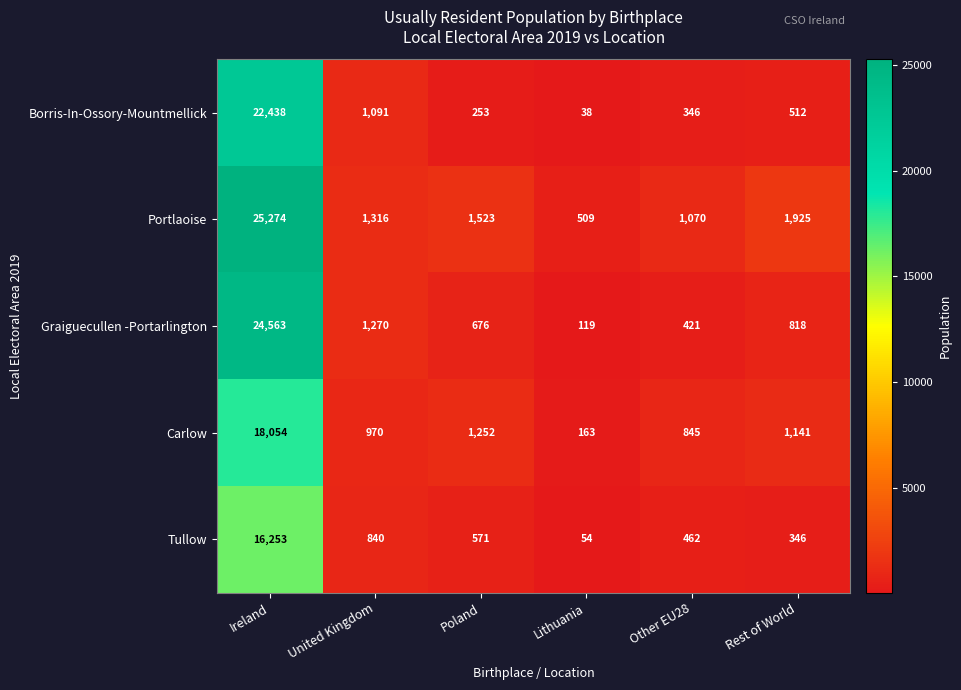

Reading right to left, extract all data points from this chart.

Borris-In-Ossory-Mountmellick: Rest of World=512	Other EU28=346	Lithuania=38	Poland=253	United Kingdom=1091	Ireland=22438
Portlaoise: Rest of World=1925	Other EU28=1070	Lithuania=509	Poland=1523	United Kingdom=1316	Ireland=25274
Graiguecullen -Portarlington: Rest of World=818	Other EU28=421	Lithuania=119	Poland=676	United Kingdom=1270	Ireland=24563
Carlow: Rest of World=1141	Other EU28=845	Lithuania=163	Poland=1252	United Kingdom=970	Ireland=18054
Tullow: Rest of World=346	Other EU28=462	Lithuania=54	Poland=571	United Kingdom=840	Ireland=16253